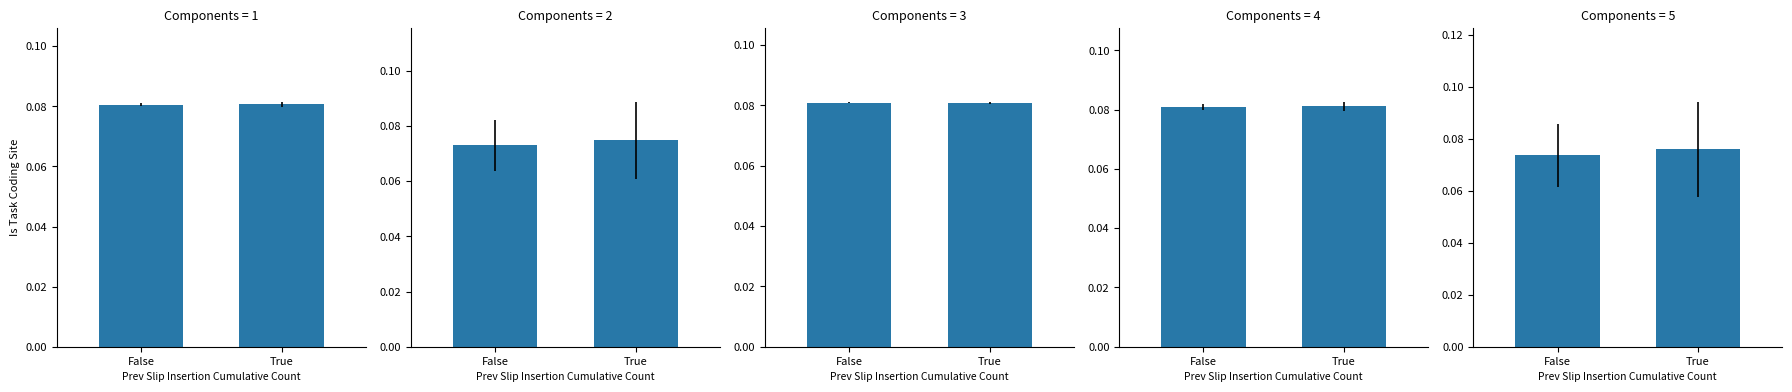

Which category has the lowest value across all series?

False